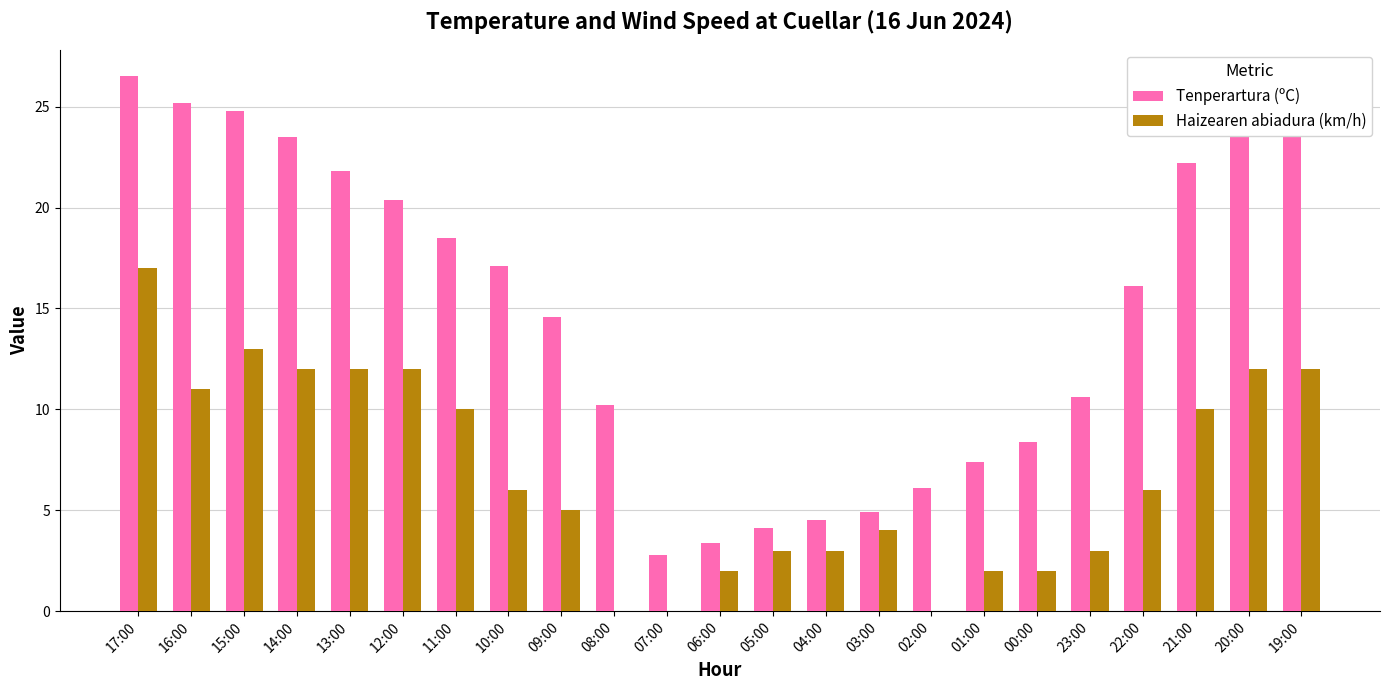

What is the sum of the Haizearen abiadura (km/h) values at 04:00 and 11:00?

13.0